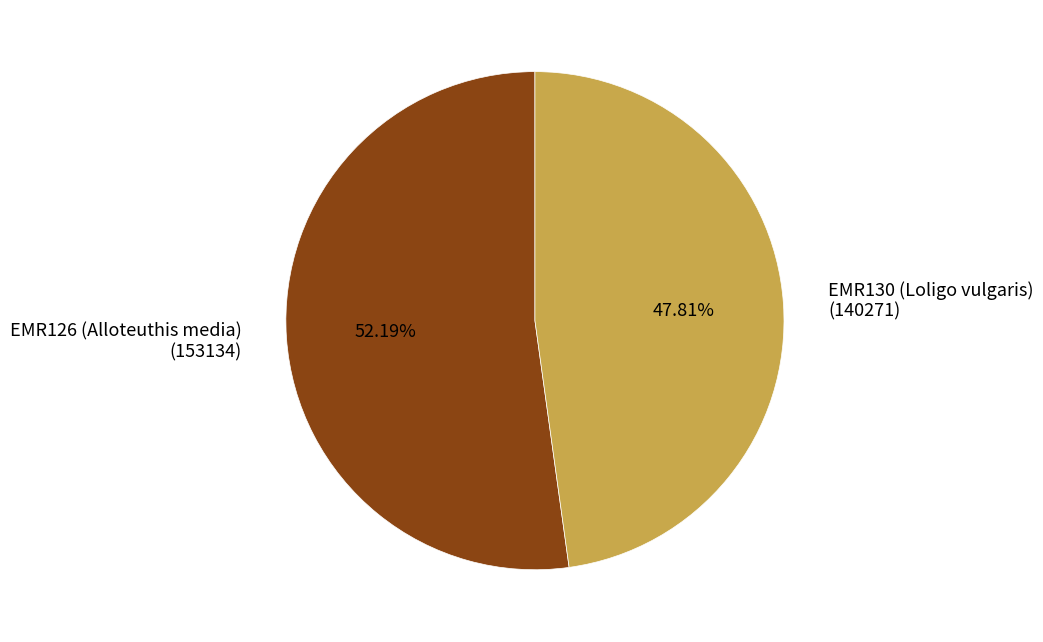

Does any single category account for the majority?

Yes